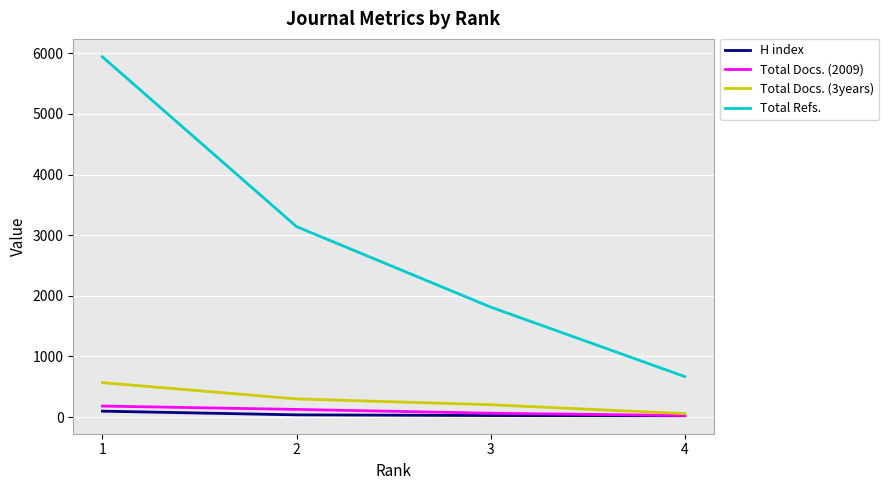

True or false: Total Refs. and Total Docs. (3years) intersect in this chart.

False